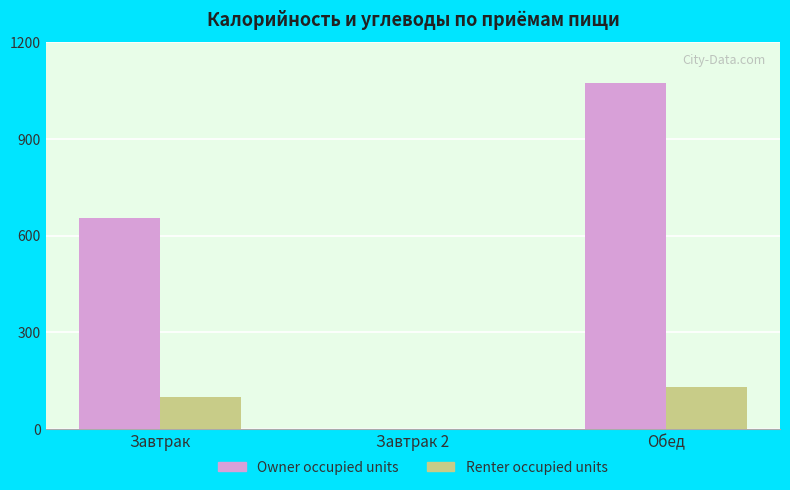

How many positive values does the Owner occupied units series have?

2